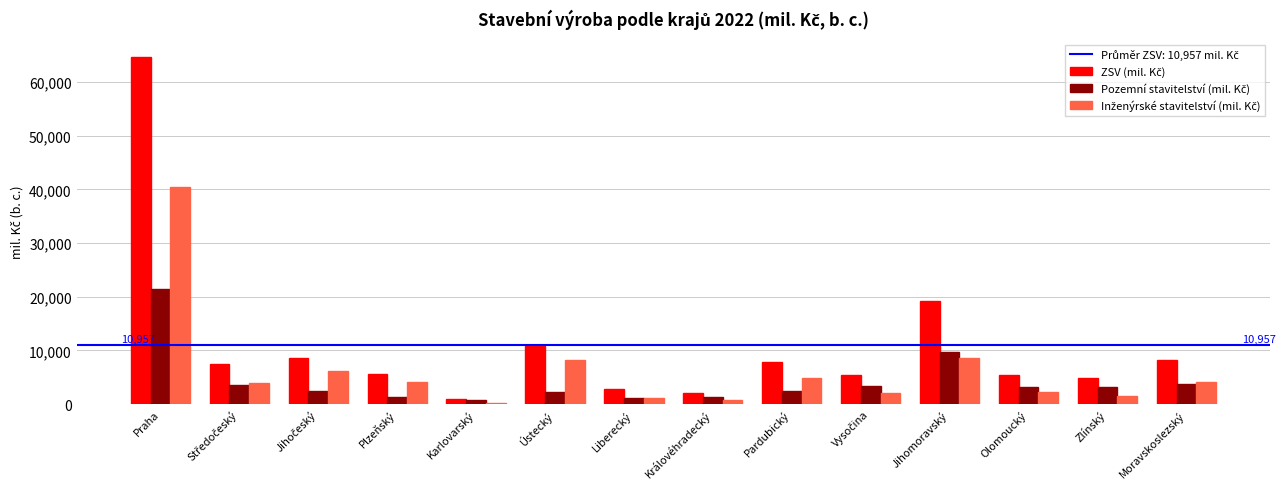

What is the label of the 5th bar from the left?

Karlovarský